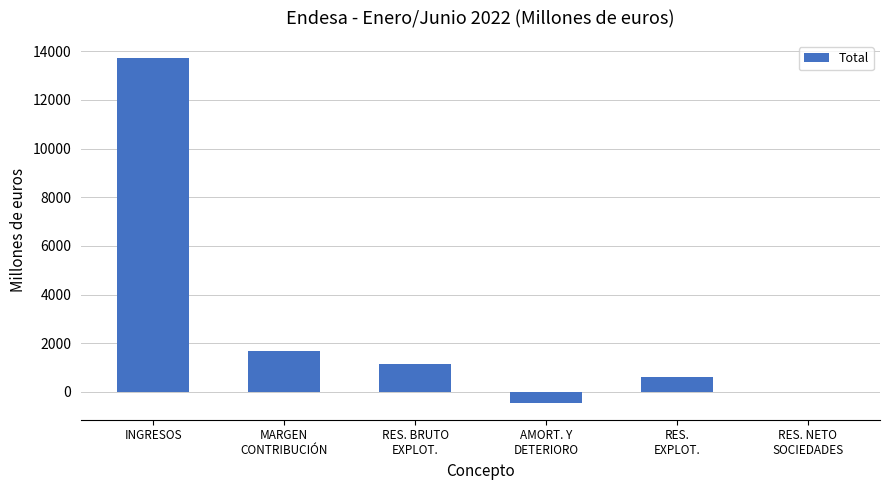

Is it true that the value at INGRESOS is 8791?

False